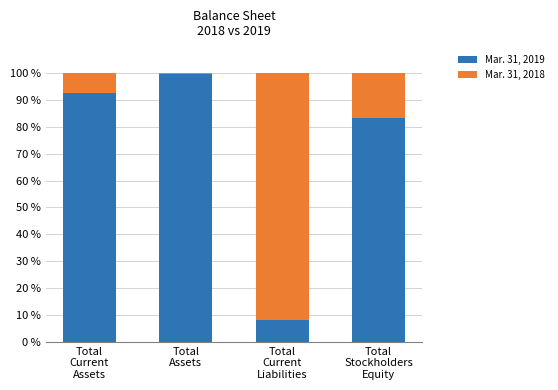

What is the maximum value for Mar. 31, 2019?

99.5